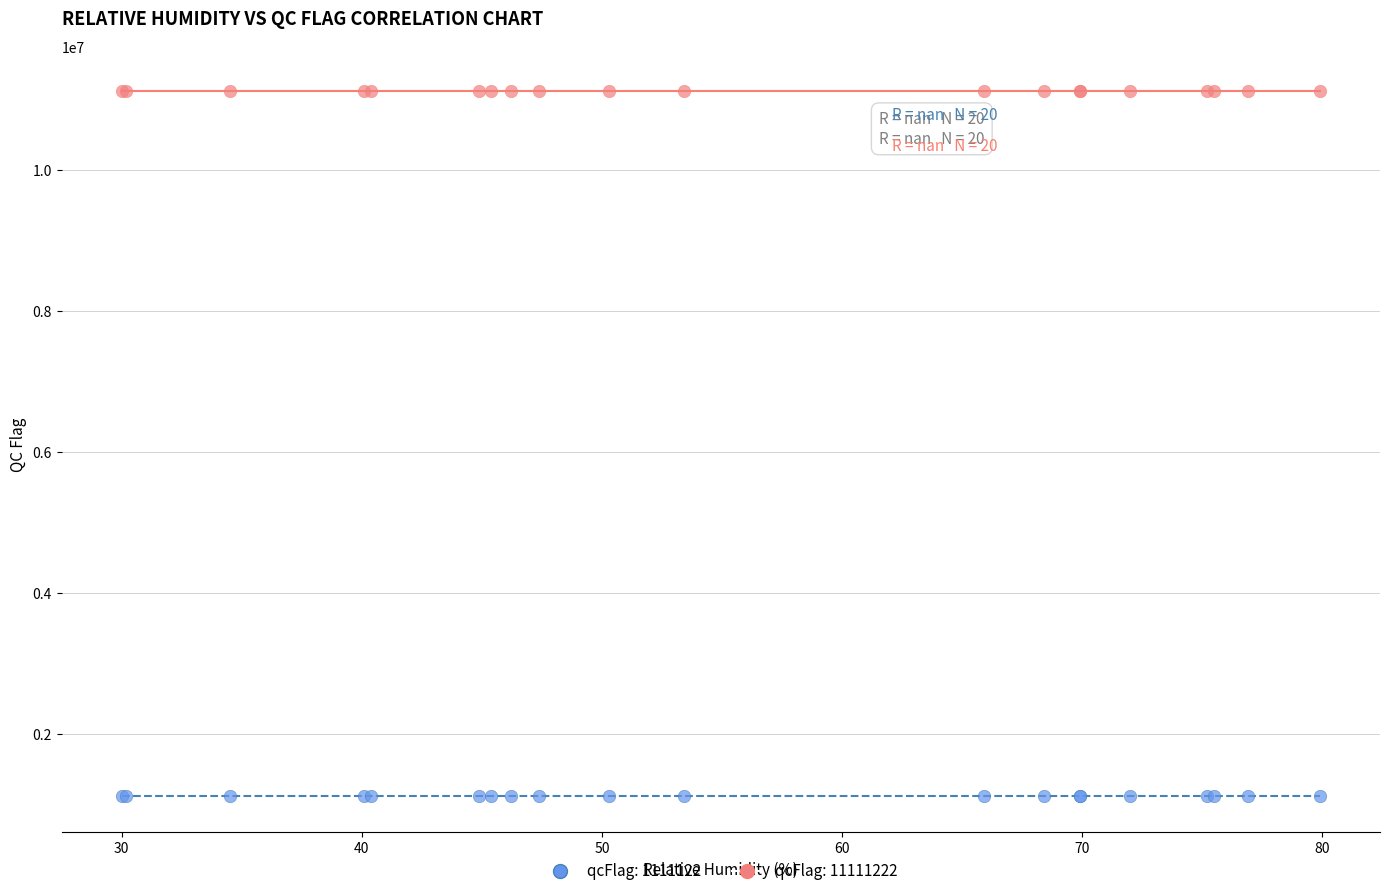

Which series reaches the maximum Y coordinate?

qcFlag: 11111222